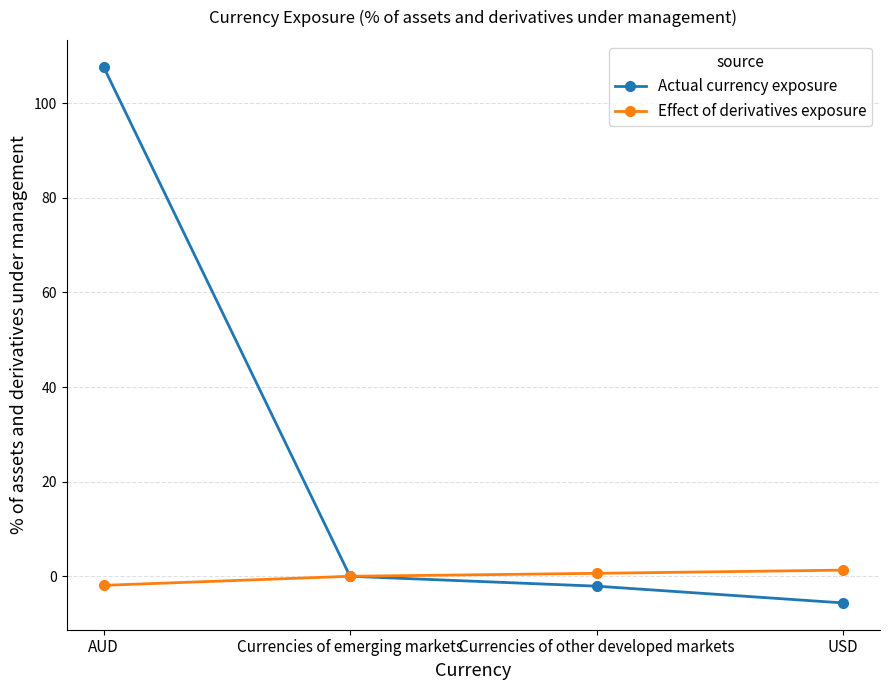

Which series changed the most between AUD and USD?

Actual currency exposure